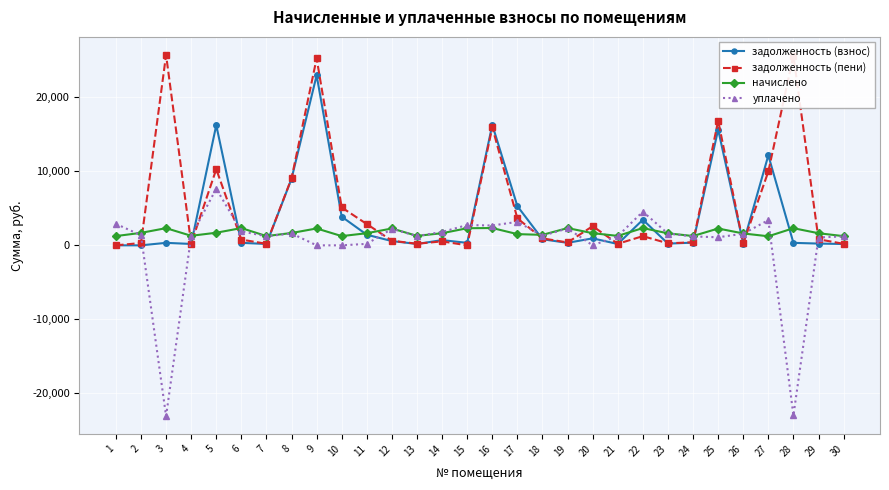

What is the difference between the maximum and second lowest values in the задолженность (взнос) series?

22983.4